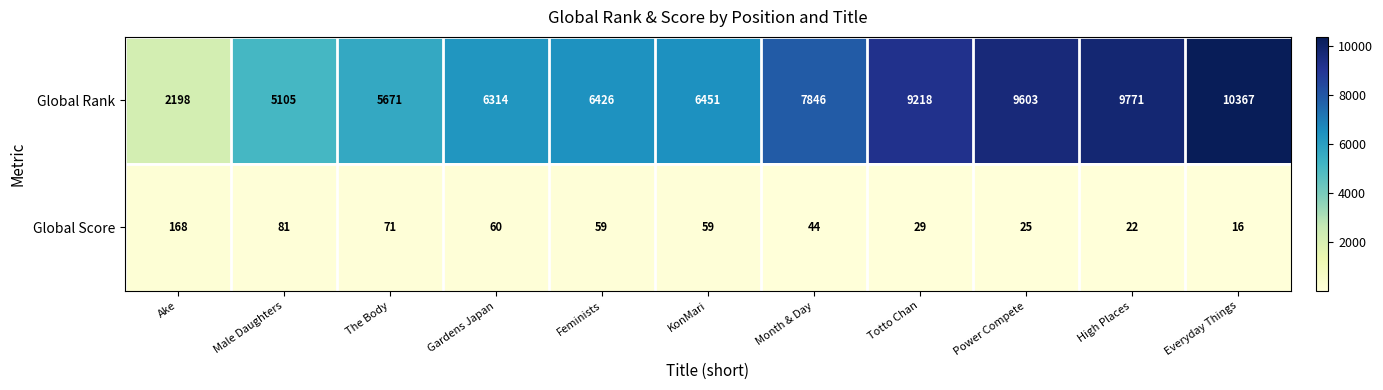

How many data points in Global Score are less than 59?

5